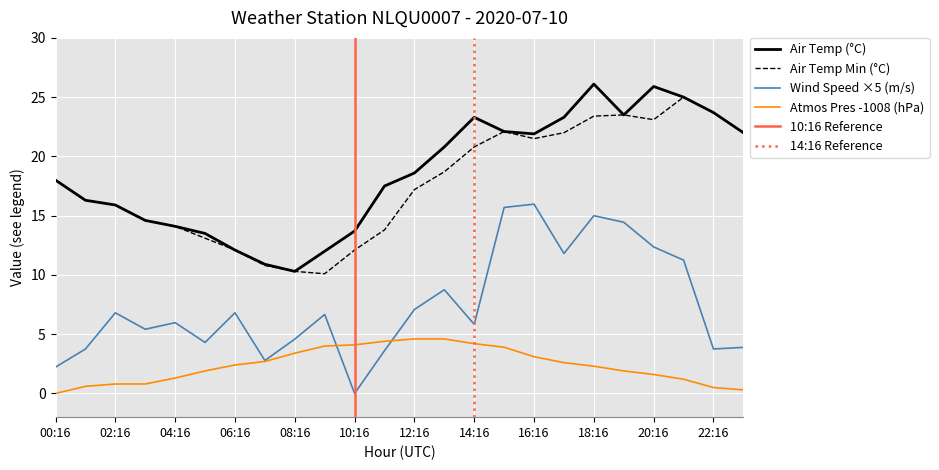

Which category has the lowest value in the AIR_TEMP_MIN series?

09:16